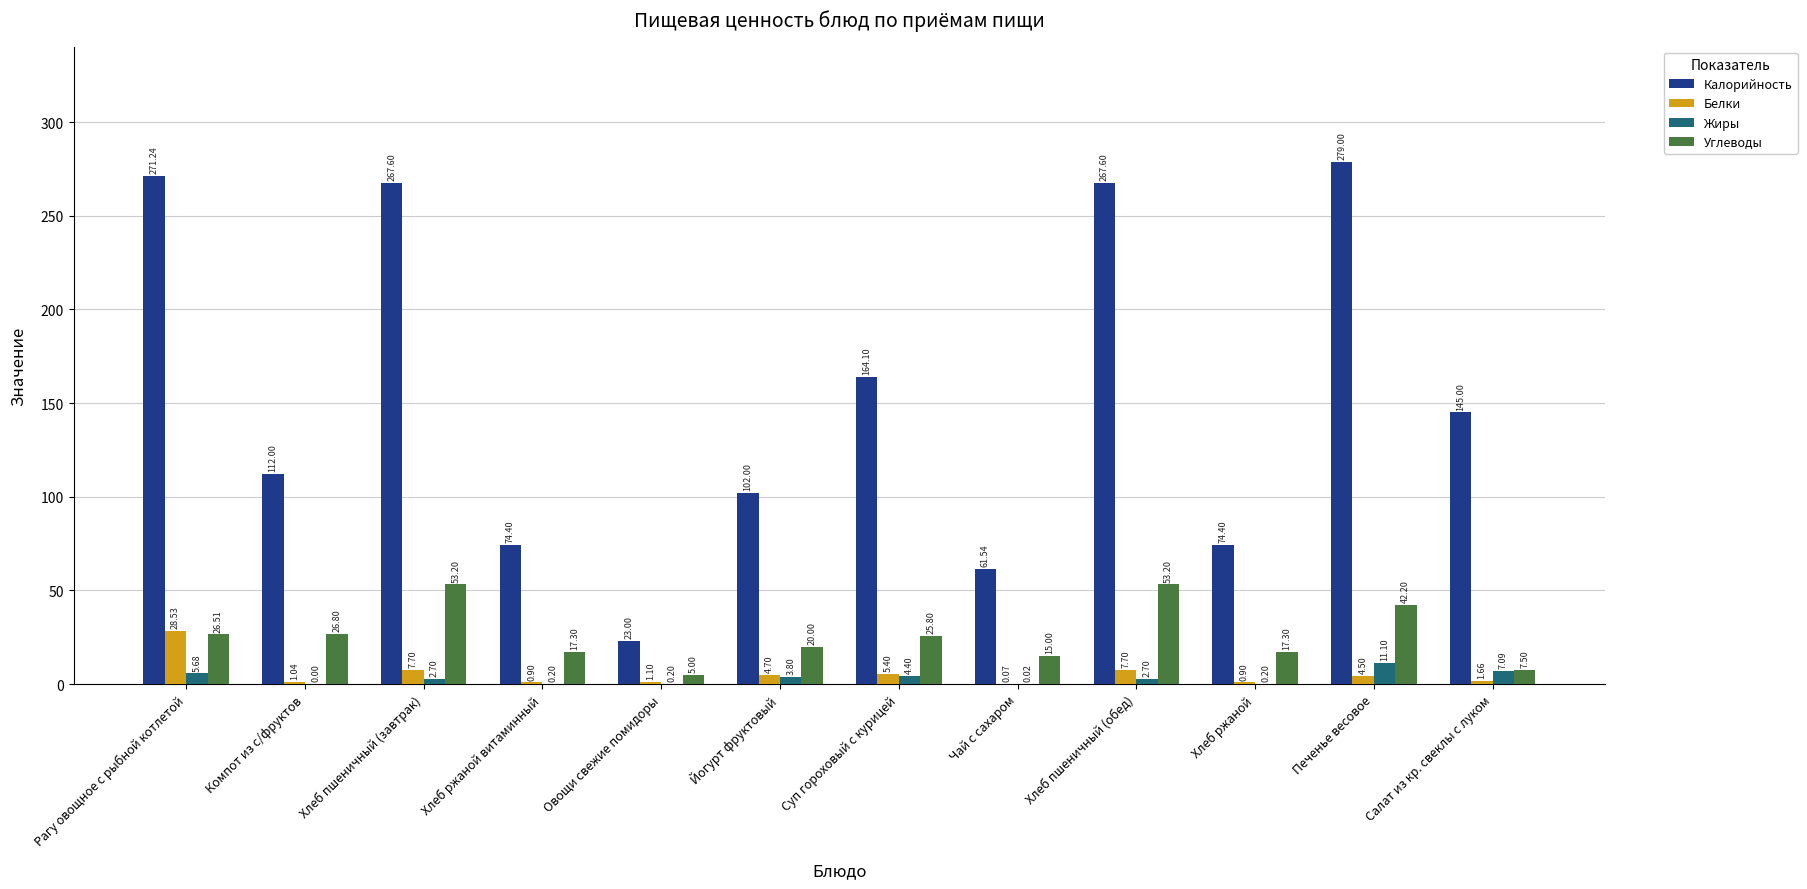

What is the average value of the Углеводы series?

25.8